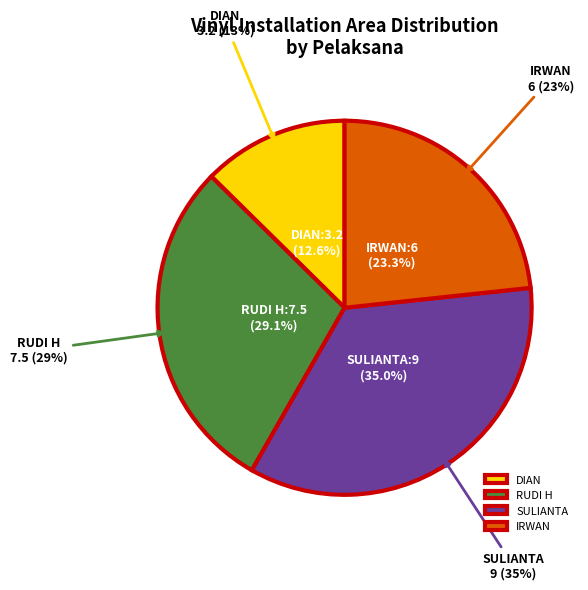

The TK SITI slice represents 1% of the pie. True or false?

False